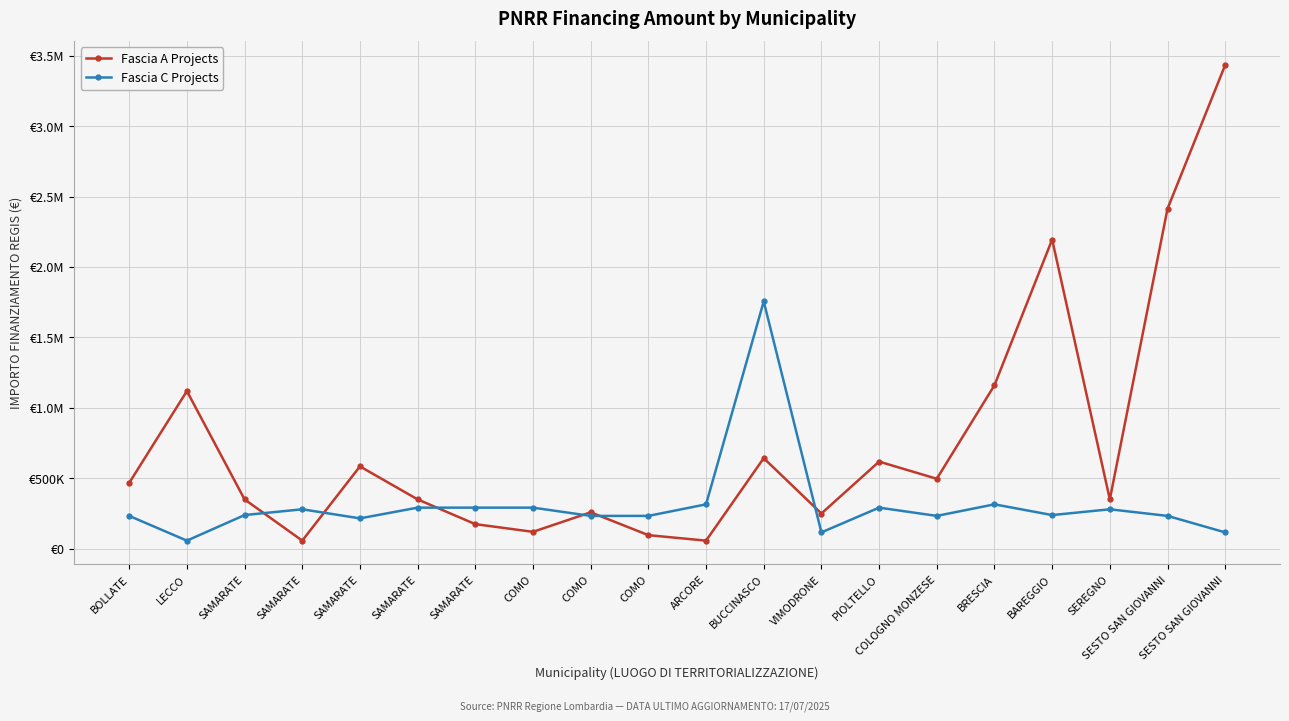

The Fascia C Projects series shows 160534.7 at SEREGNO. True or false?

False